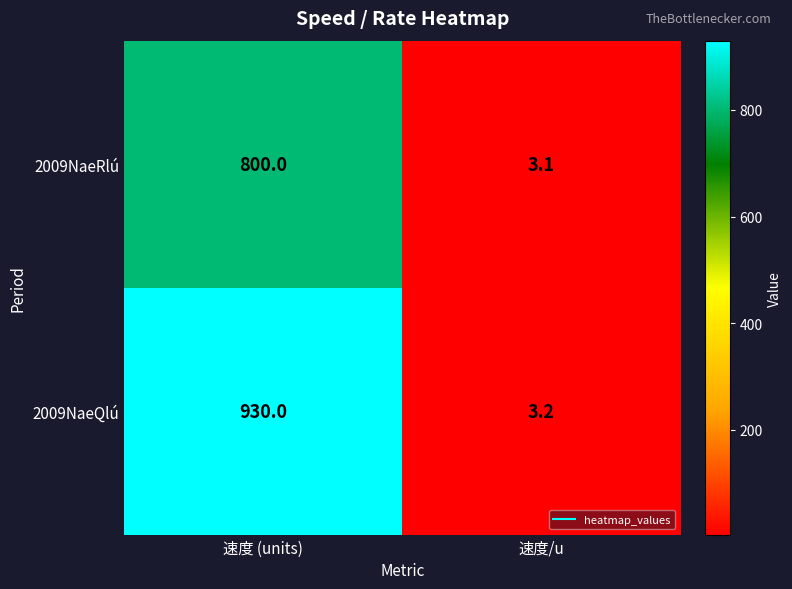

What value does the 2009NaeRlú series have at 速度/u?

3.1